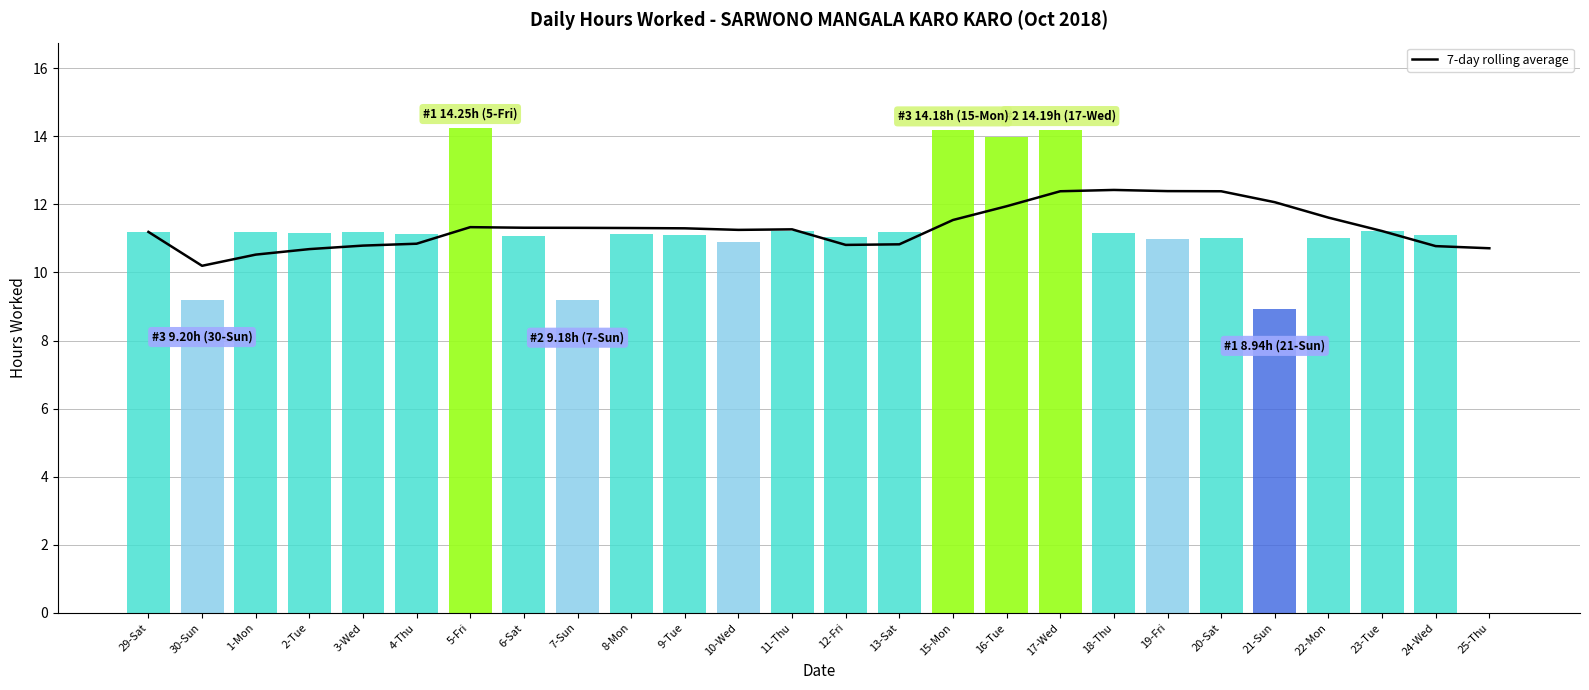

What is the difference between the Hours Worked values at 12-Fri and 30-Sun?

1.9